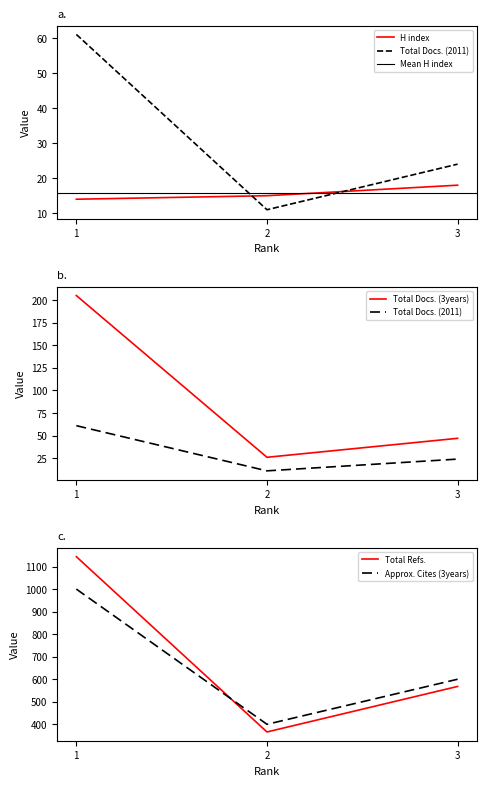

What value does the H index series have at 1?

14